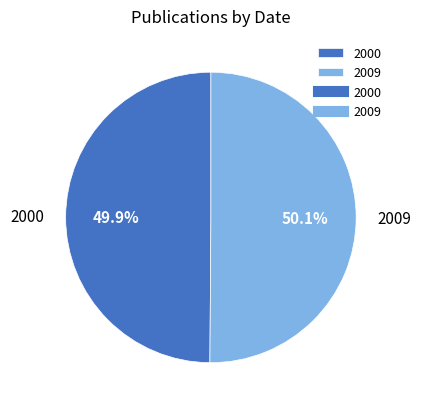

True or false: 2000 accounts for 50% of the total.

True